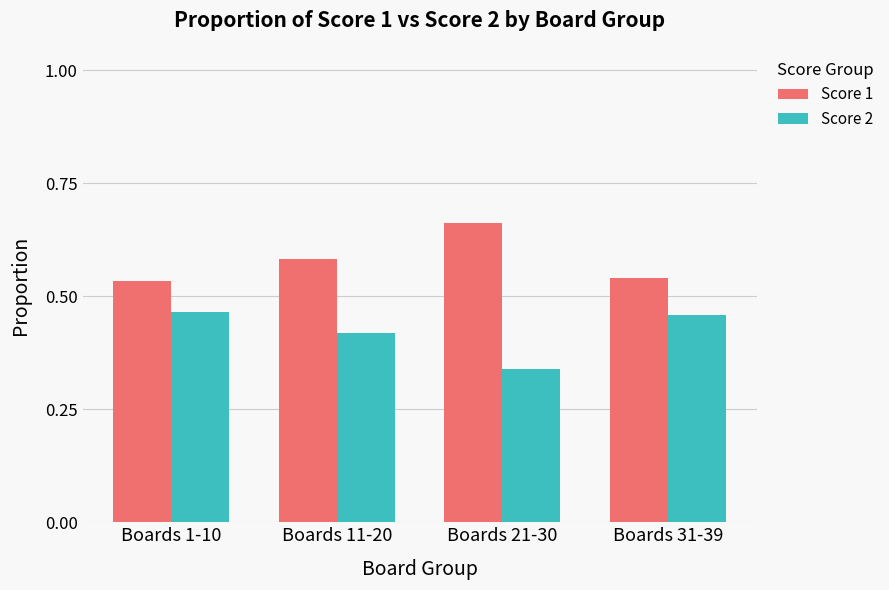

Rank the series by their average value, from highest to lowest.

Score 1, Score 2